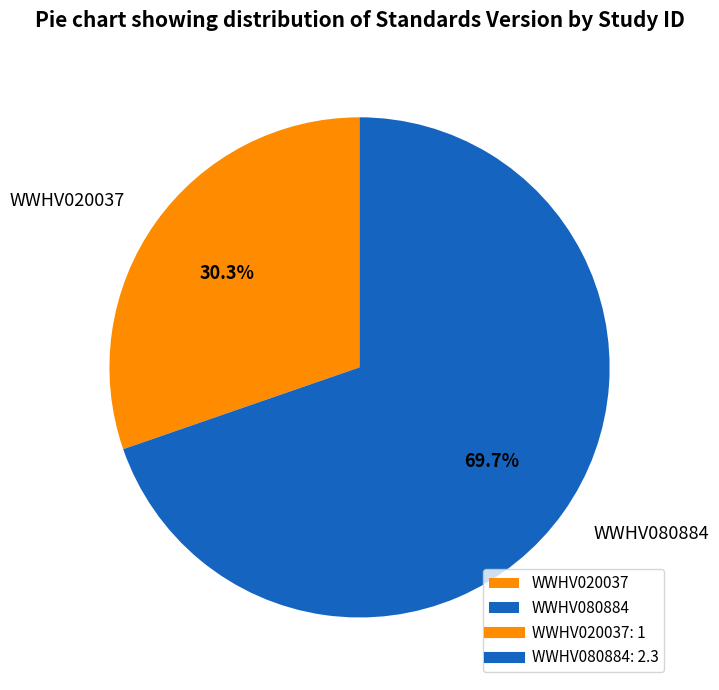

Which has a higher value, WWHV020037 or WWHV080884?

WWHV080884